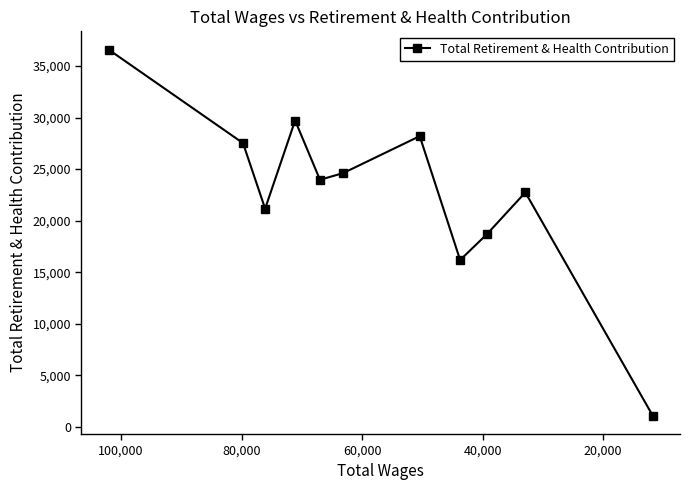

The value at 10 is 1718. True or false?

False